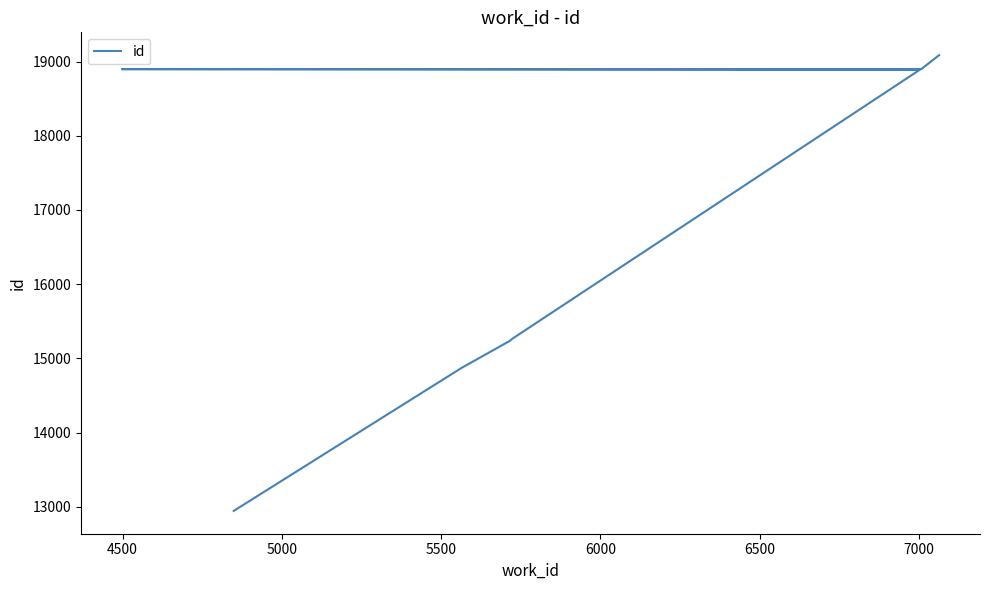

Where does the data first go above 18885?

7000